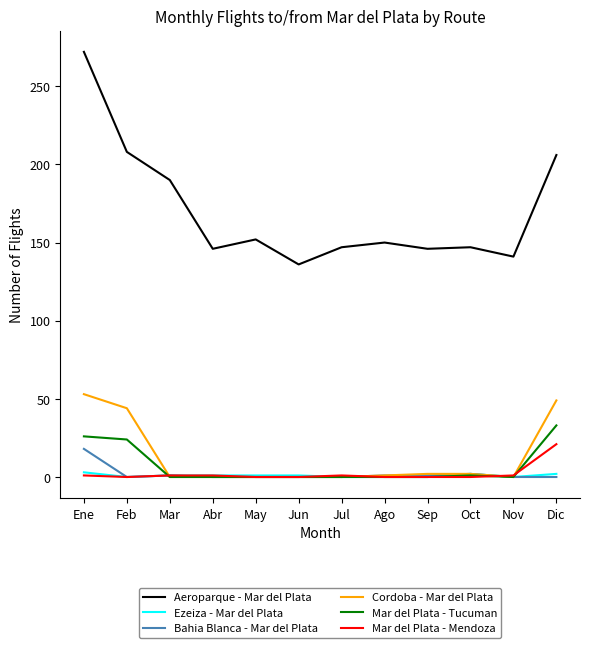

True or false: Bahia Blanca - Mar del Plata has a value of 10 at Nov.

False